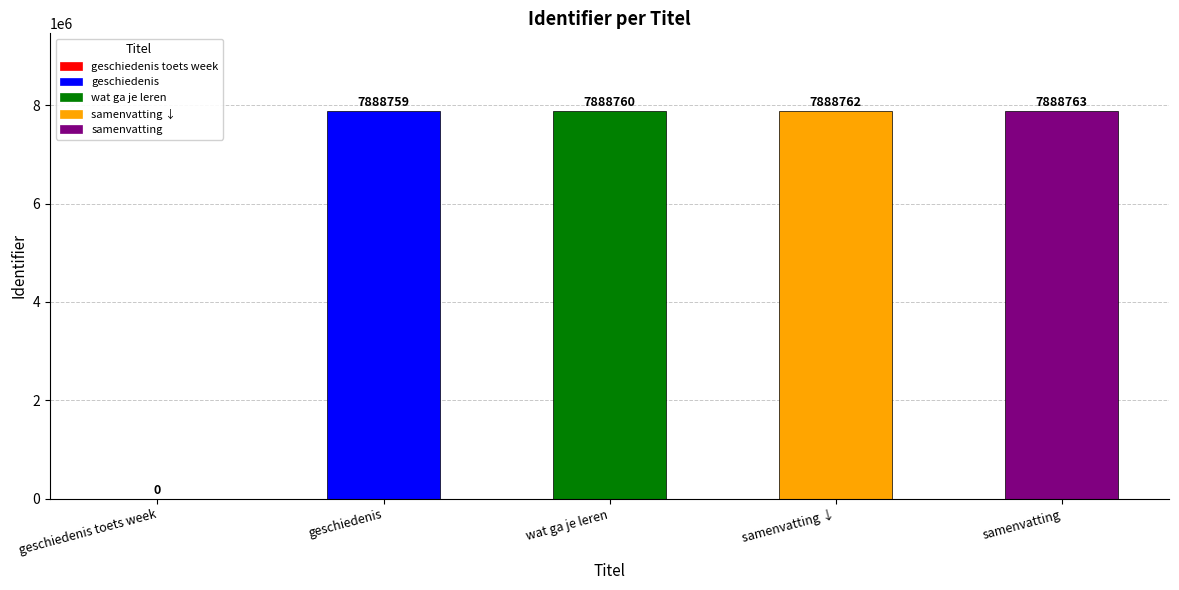

The value at samenvatting ↓ is 4786589. True or false?

False